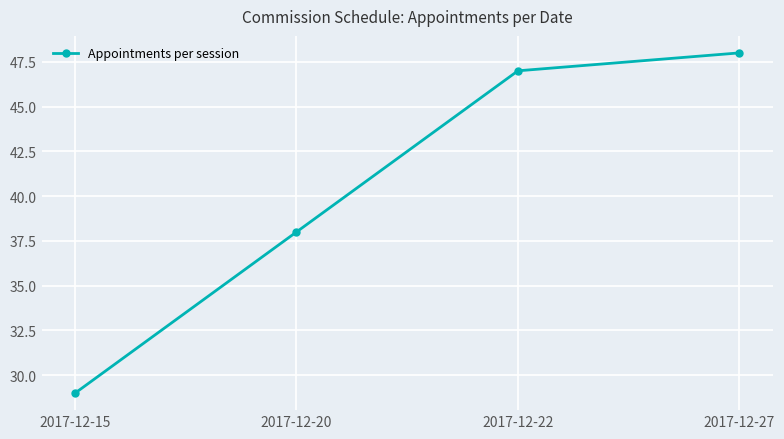

The value at 2017-12-22 is 47. True or false?

True